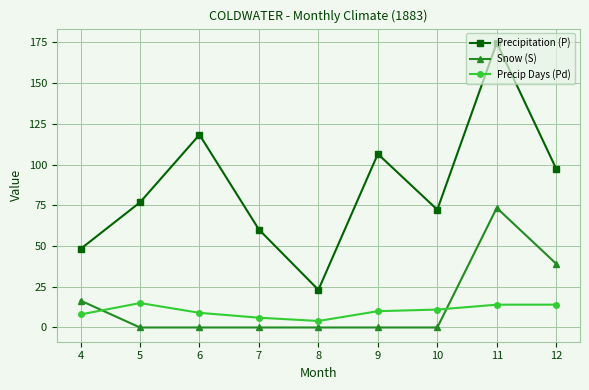

What is the difference between the second highest and minimum values in the Precip Days (Pd) series?

10.0